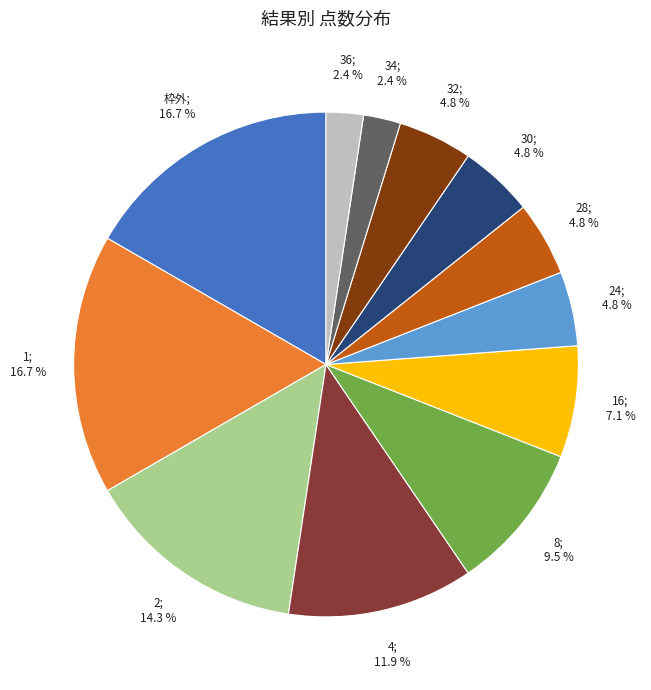

To the nearest percent, what is the average slice percentage?

8%